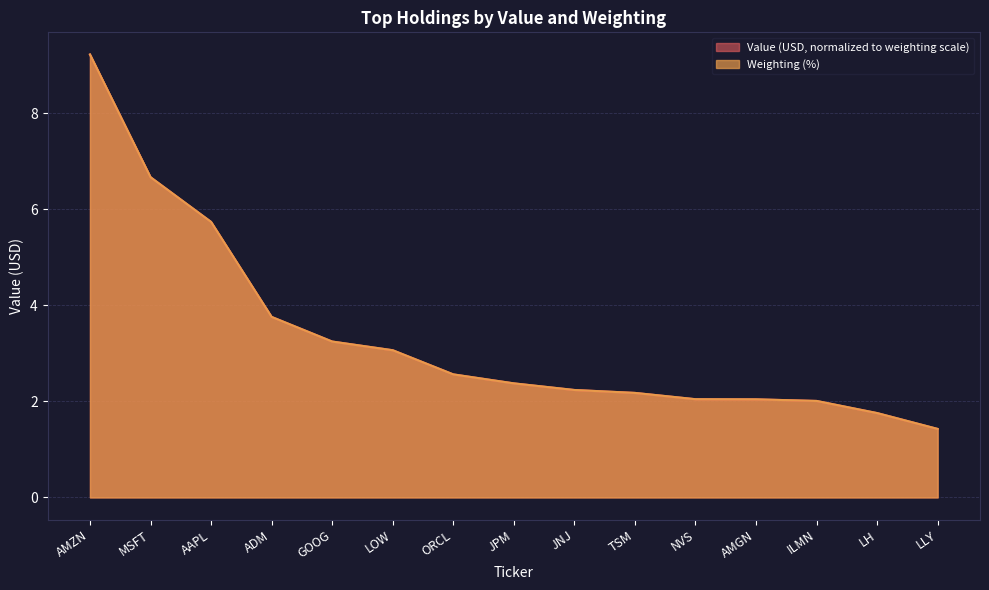

True or false: Value (USD) and Weighting (%) intersect in this chart.

True